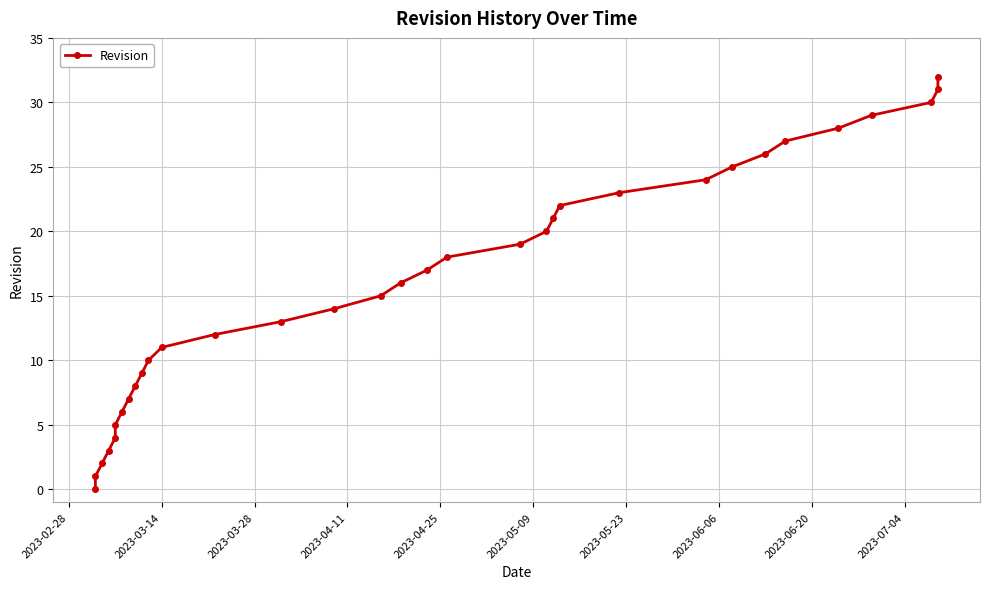

How many lines are shown in the chart?

1